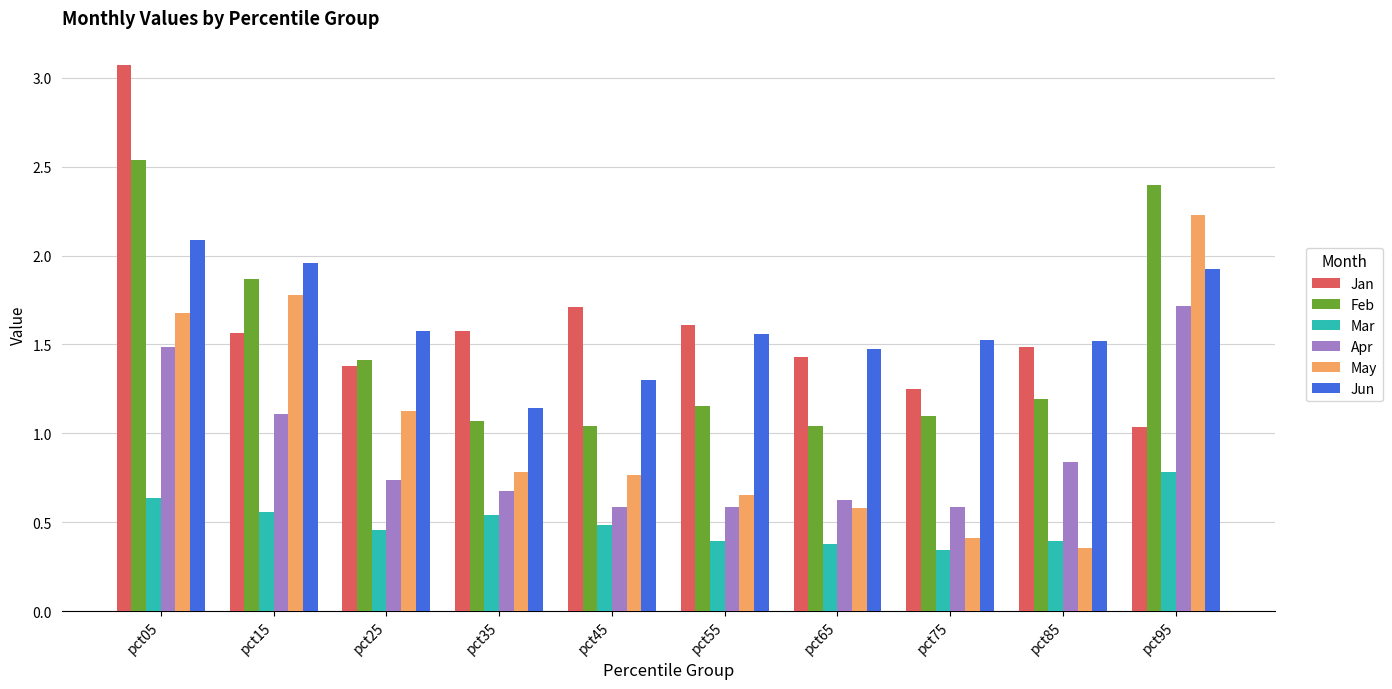

At which category does the chart reach its peak across all series?

pct05